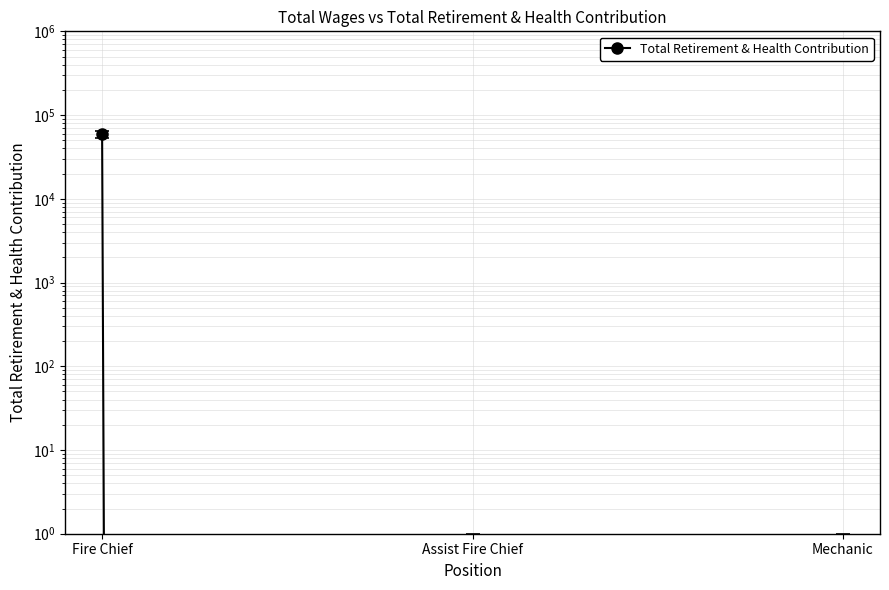

List the labels in order of value, smallest first.

Assist Fire Chief, Mechanic, Fire Chief